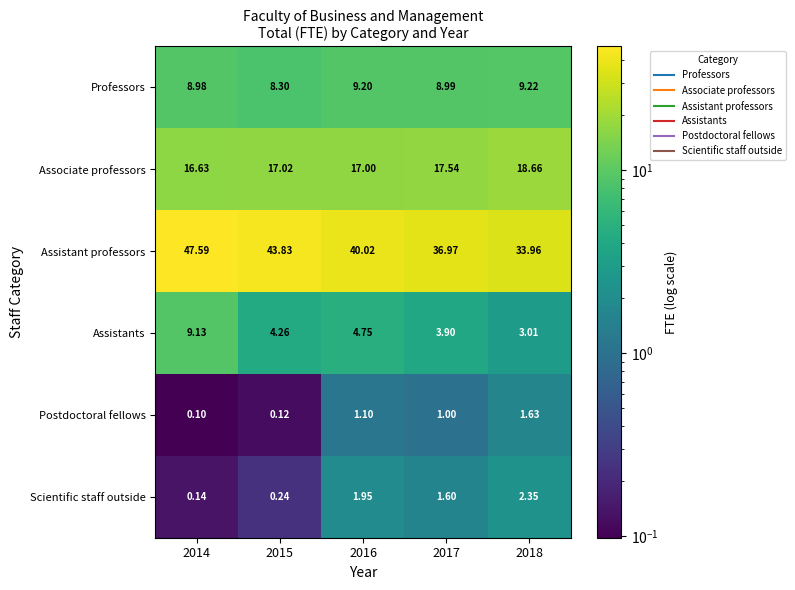

List the series in order of their peak value, lowest first.

Postdoctoral fellows, Scientific staff outside, Assistants, Professors, Associate professors, Assistant professors